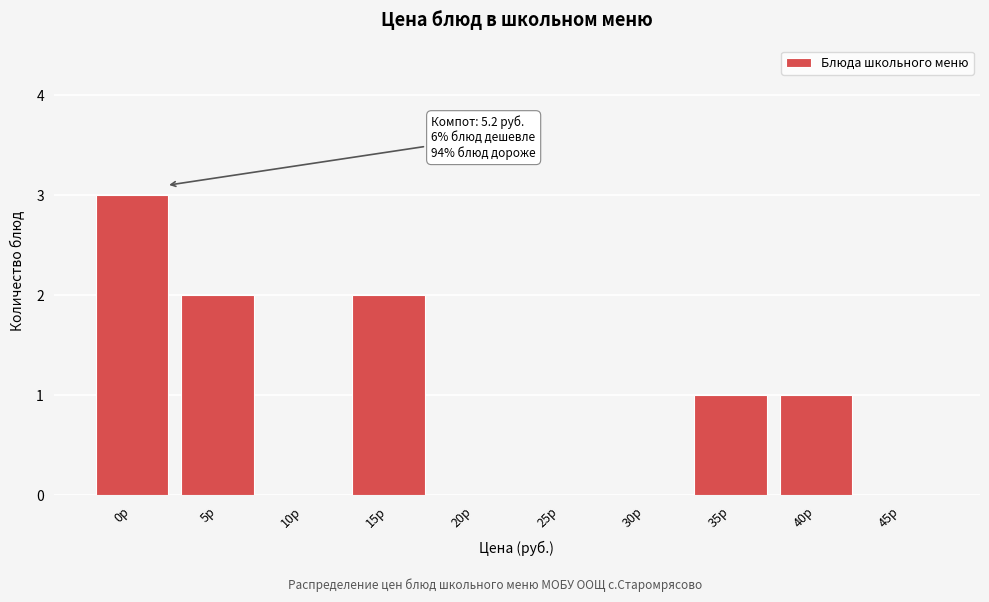

Reading right to left, extract all data points from this chart.

45р=0	40р=1	35р=1	30р=0	25р=0	20р=0	15р=2	10р=0	5р=2	0р=3